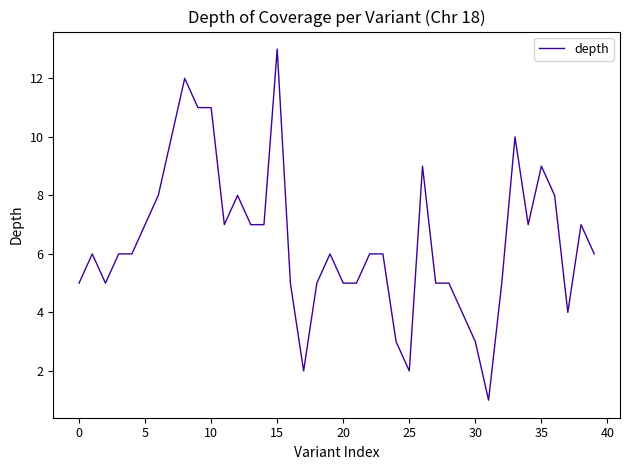

What is the difference between the maximum and minimum values?

12